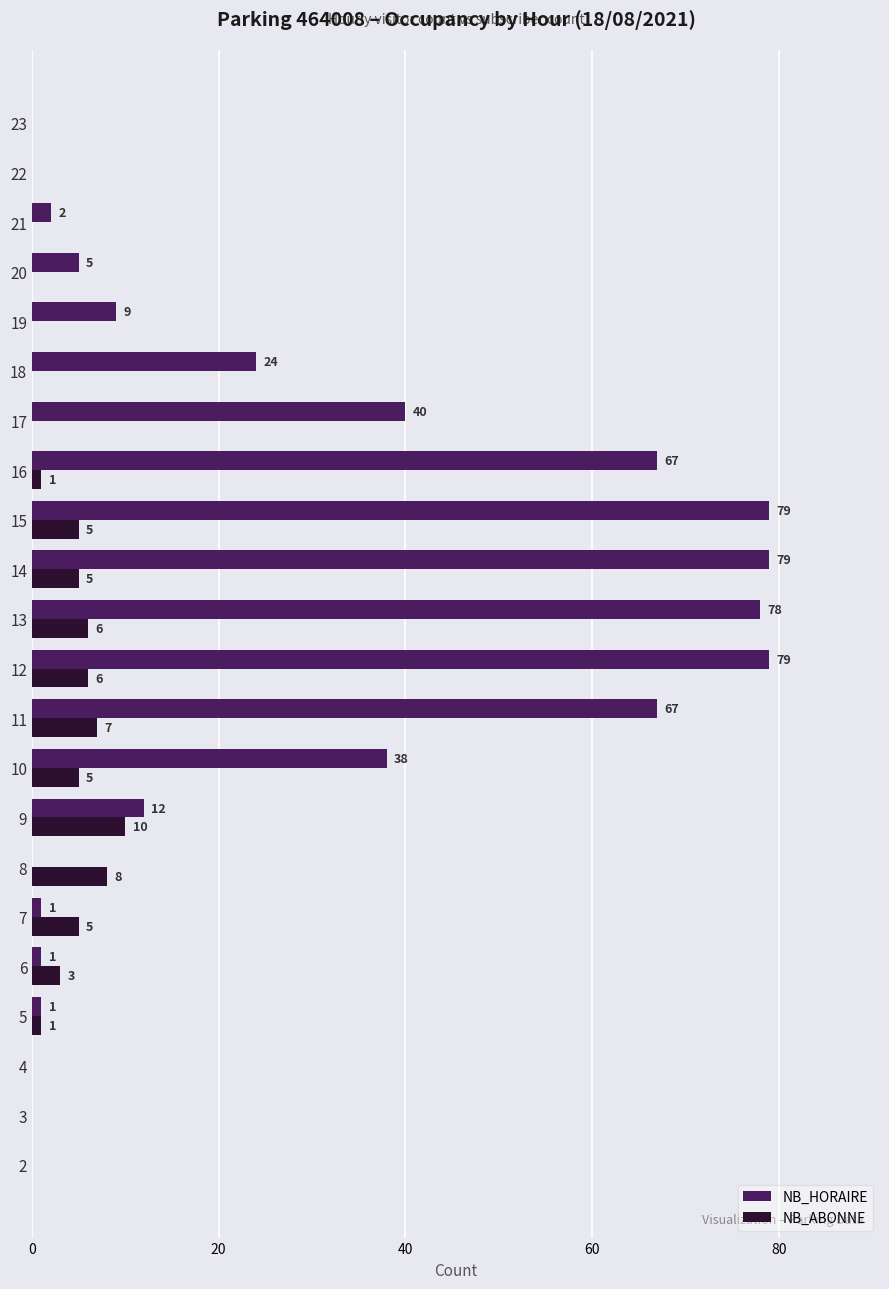

What is the sum of the NB_ABONNE values at 11 and 5?

8